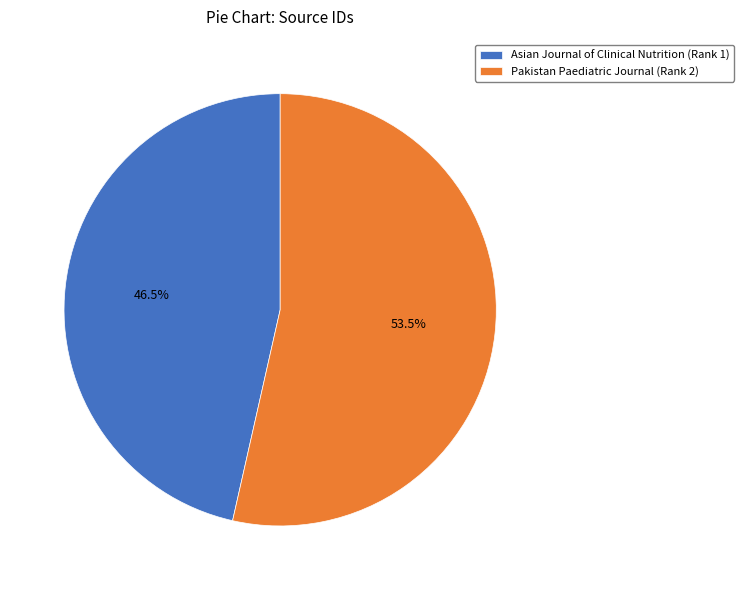

To the nearest percent, what is the difference between the Asian Journal of Clinical Nutrition (Rank 1) and Pakistan Paediatric Journal (Rank 2) slice percentages?

7%